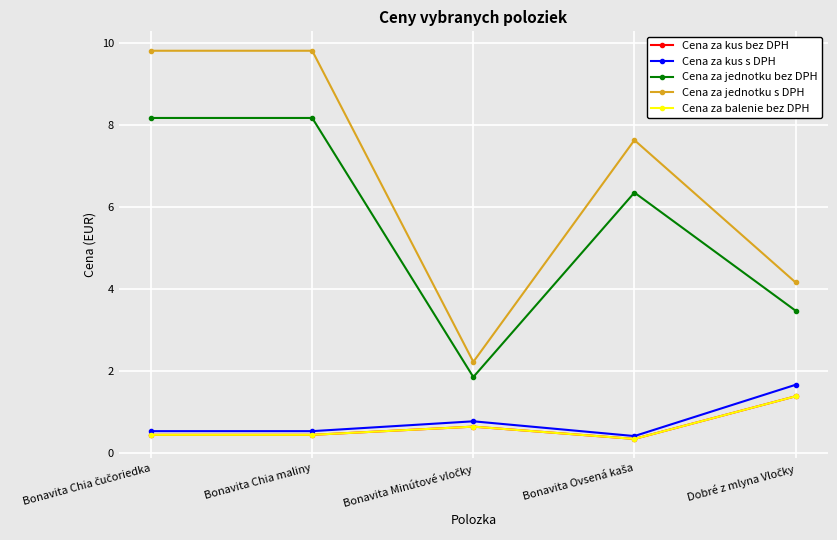

How many data points in Cena za jednotku bez DPH are less than 6?

2